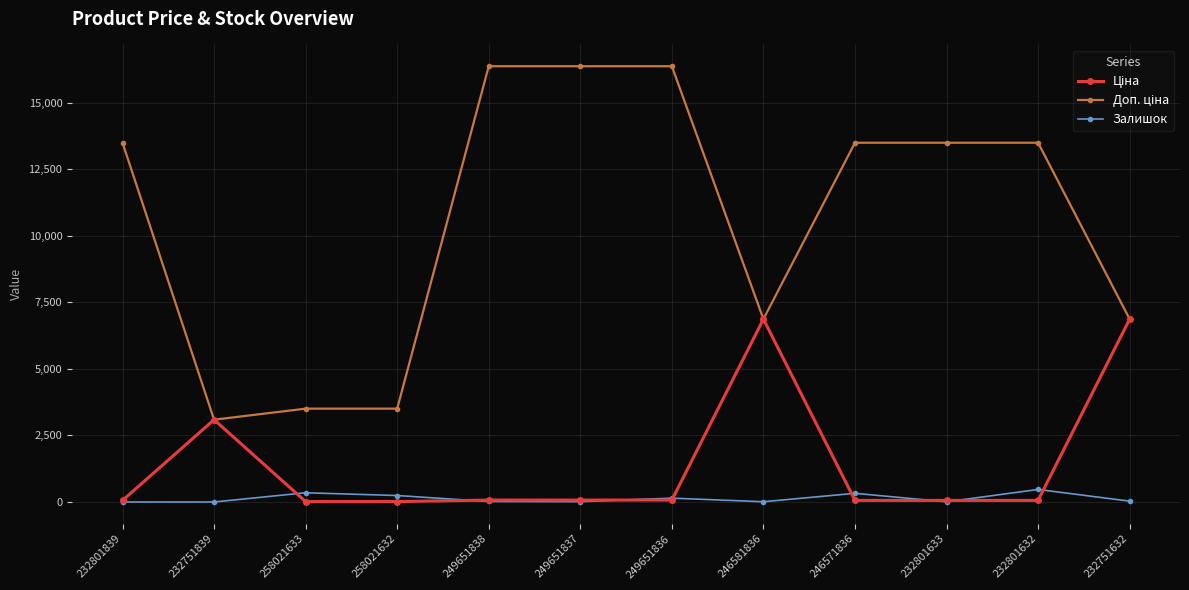

How many categories are shown in the chart?

12